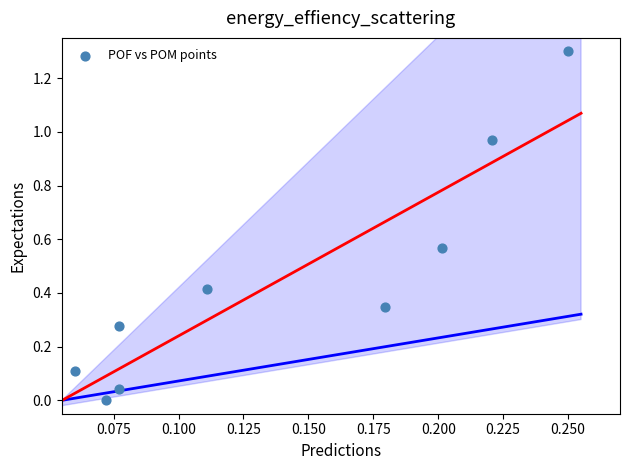

What is the range of Y values (max minus min)?

1.3